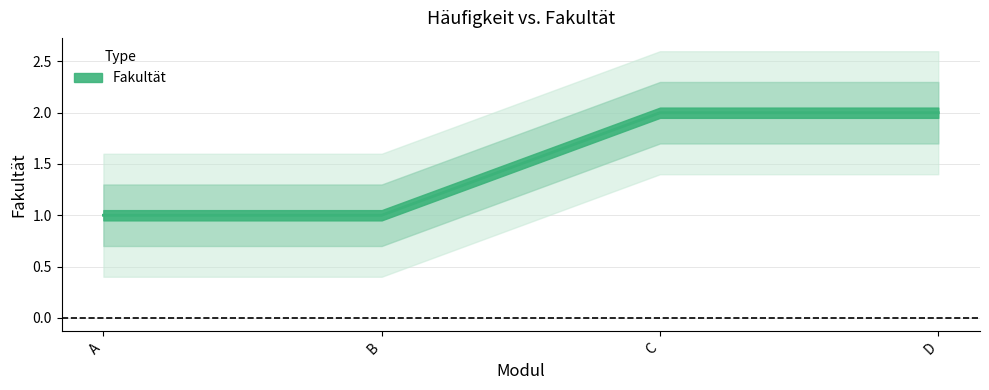

Reading left to right, what are all the values shown in this chart?

1	1	2	2